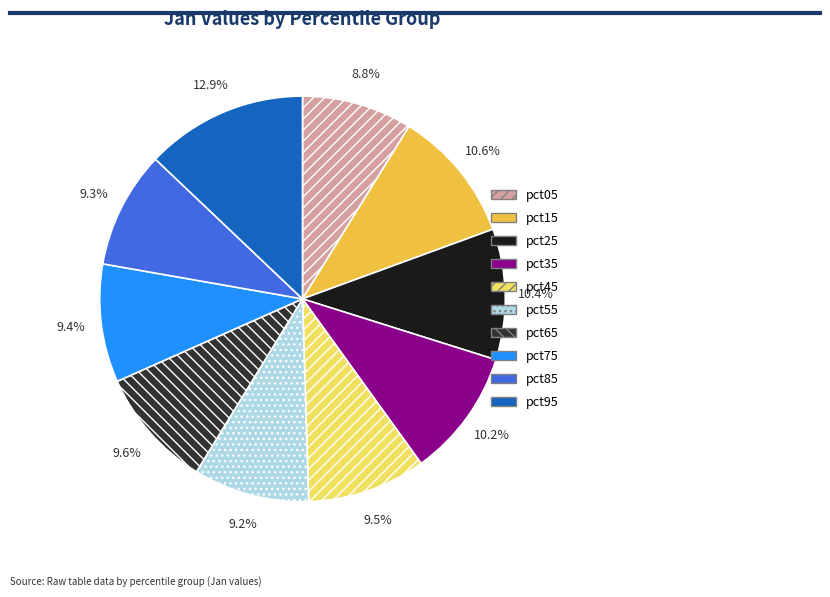

To the nearest percent, what is the difference between the largest and smallest slice percentages?

4%